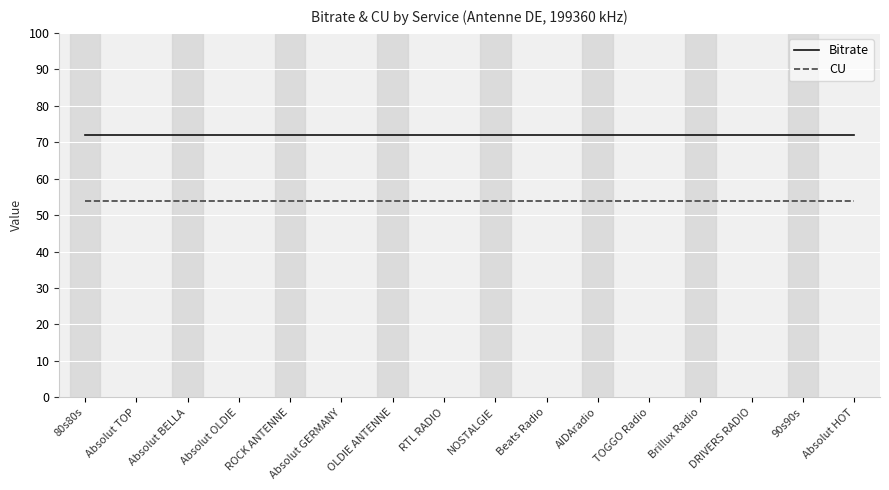

What are all the series names shown in the legend?

Bitrate, CU